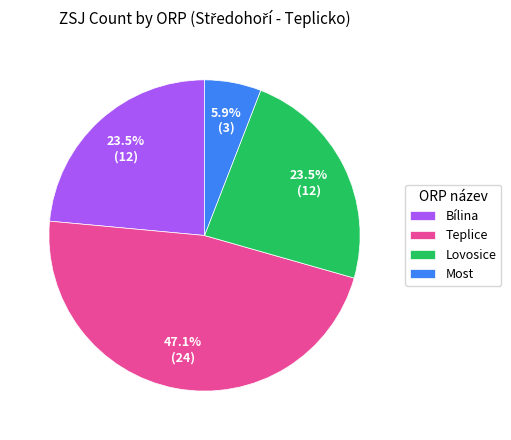

What is the largest slice in the pie chart?

Teplice